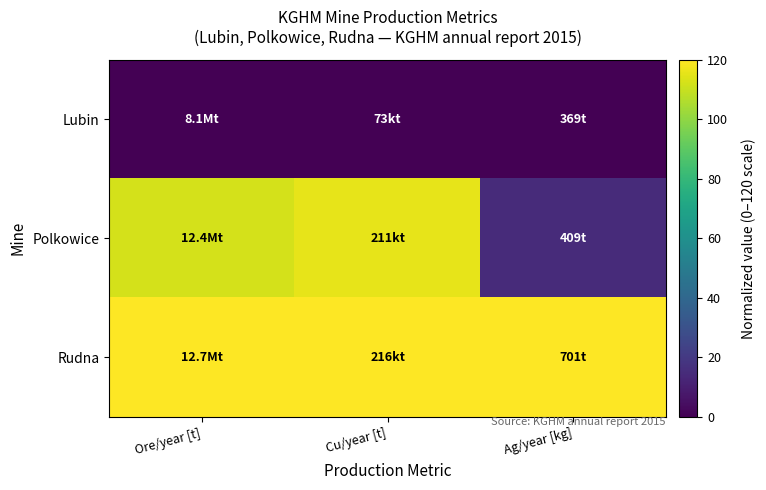

Between Ore/year [t] and Cu/year [t], which series saw the biggest shift?

Polkowice